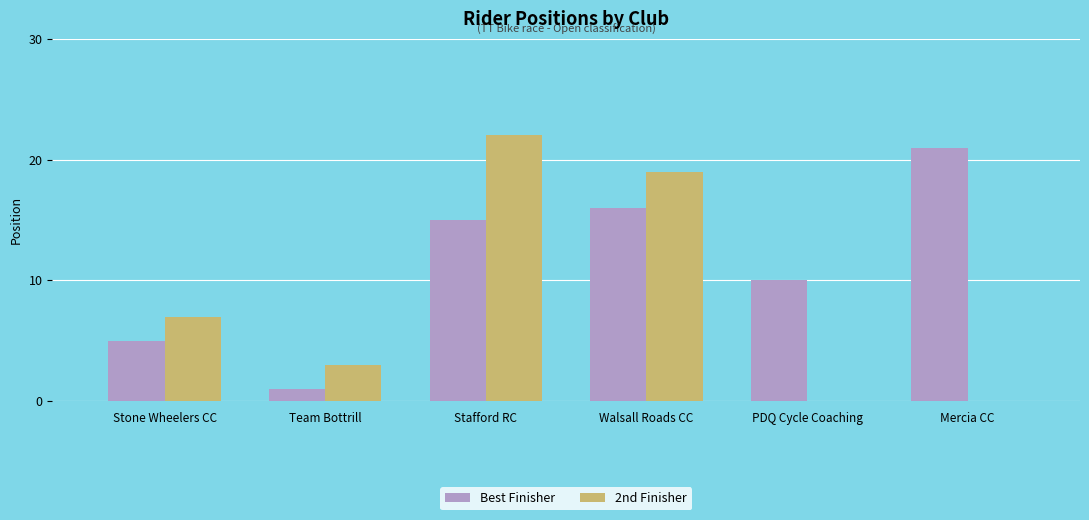

Where is Best Finisher nearest to the value 11?

PDQ Cycle Coaching